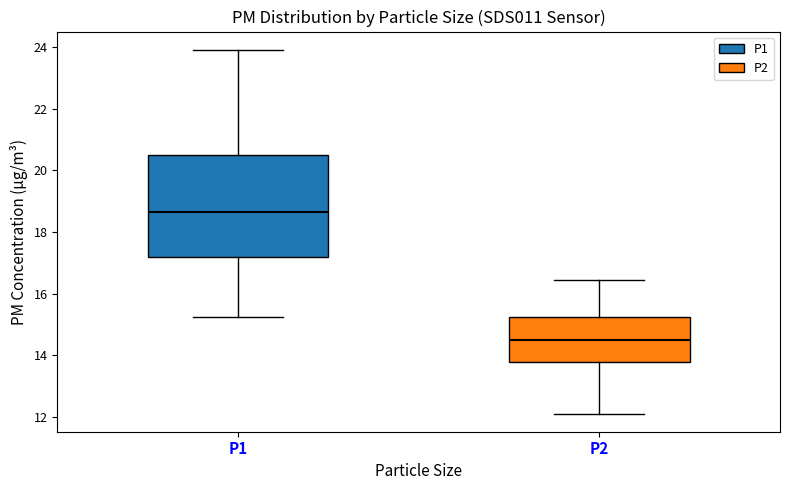

Where is the lower edge of the box for P1 on the y-axis? The values are not printed on the chart, so give them approximately, as read against the axis.

17.2